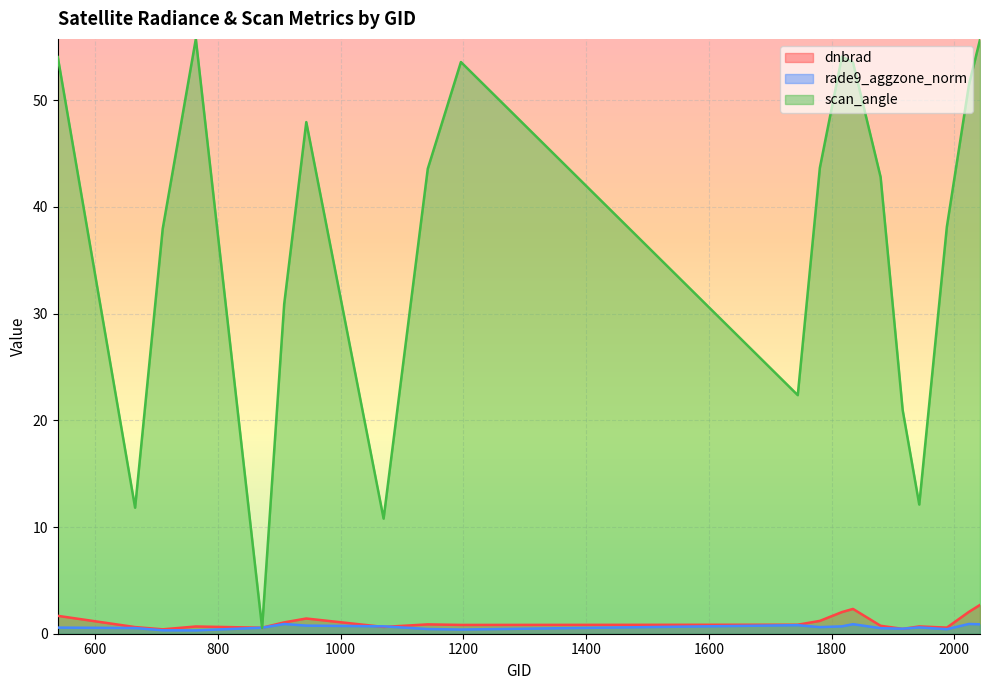

What is the difference between the maximum and minimum values in the scan_angle series?

55.2